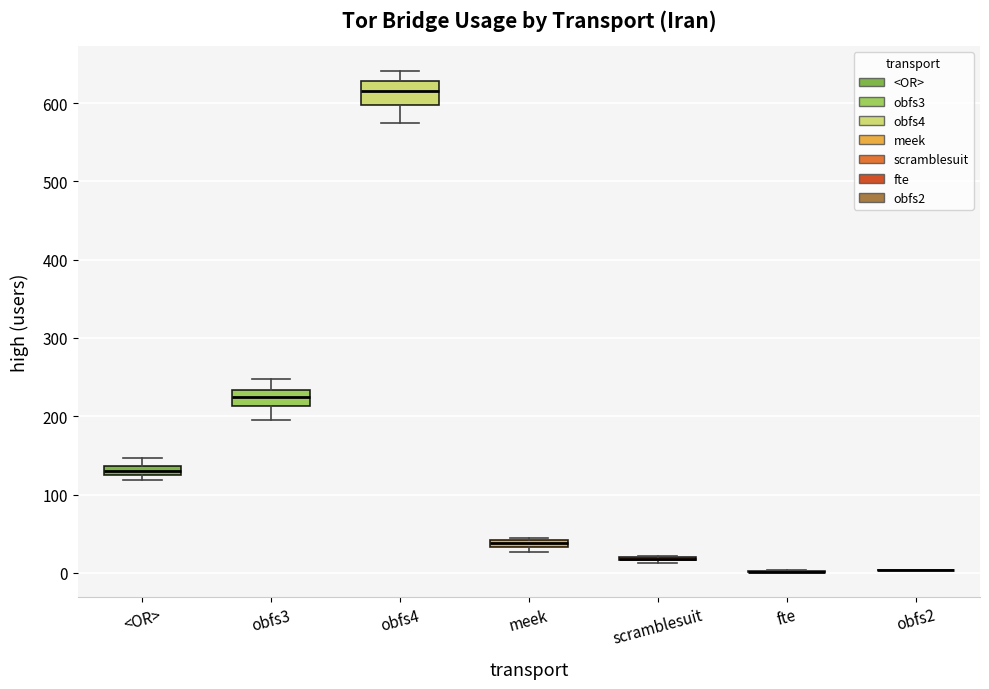

Where is the lower edge of the box for <OR> on the y-axis? The values are not printed on the chart, so give them approximately, as read against the axis.

130